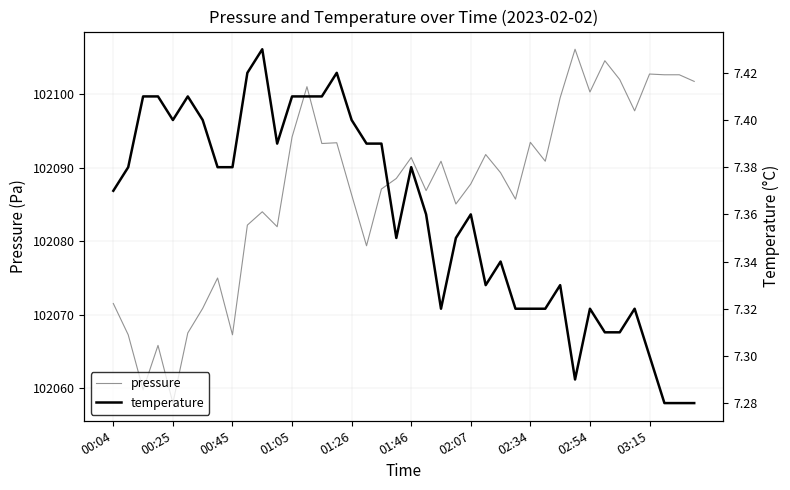

Reading left to right, what are all the values shown in this chart?

pressure: 102071.5	102067.3	102059.8	102065.8	102058.0	102067.5	102070.9	102075.0	102067.3	102082.2	102084.0	102082.0	102094.2	102101.0	102093.3	102093.4	102086.3	102079.4	102087.1	102088.5	102091.4	102086.9	102090.9	102085.1	102087.8	102091.8	102089.3	102085.7	102093.4	102090.9	102099.5	102106.1	102100.3	102104.5	102102.0	102097.7	102102.7	102102.6	102102.6	102101.7
temperature: 7.4	7.4	7.4	7.4	7.4	7.4	7.4	7.4	7.4	7.4	7.4	7.4	7.4	7.4	7.4	7.4	7.4	7.4	7.4	7.3	7.4	7.4	7.3	7.3	7.4	7.3	7.3	7.3	7.3	7.3	7.3	7.3	7.3	7.3	7.3	7.3	7.3	7.3	7.3	7.3